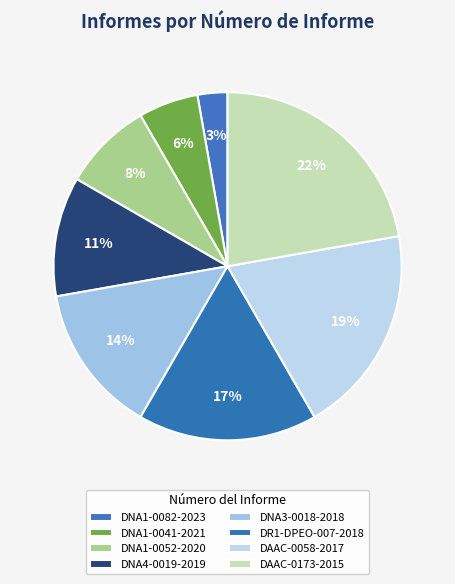

How many segments does this pie chart have?

8